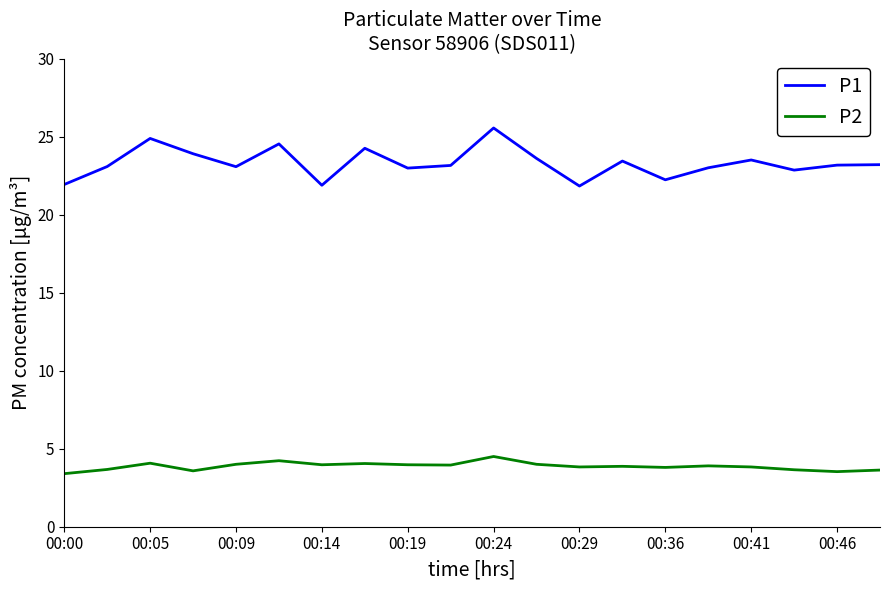

What is the lowest value of the P2 series?

3.4